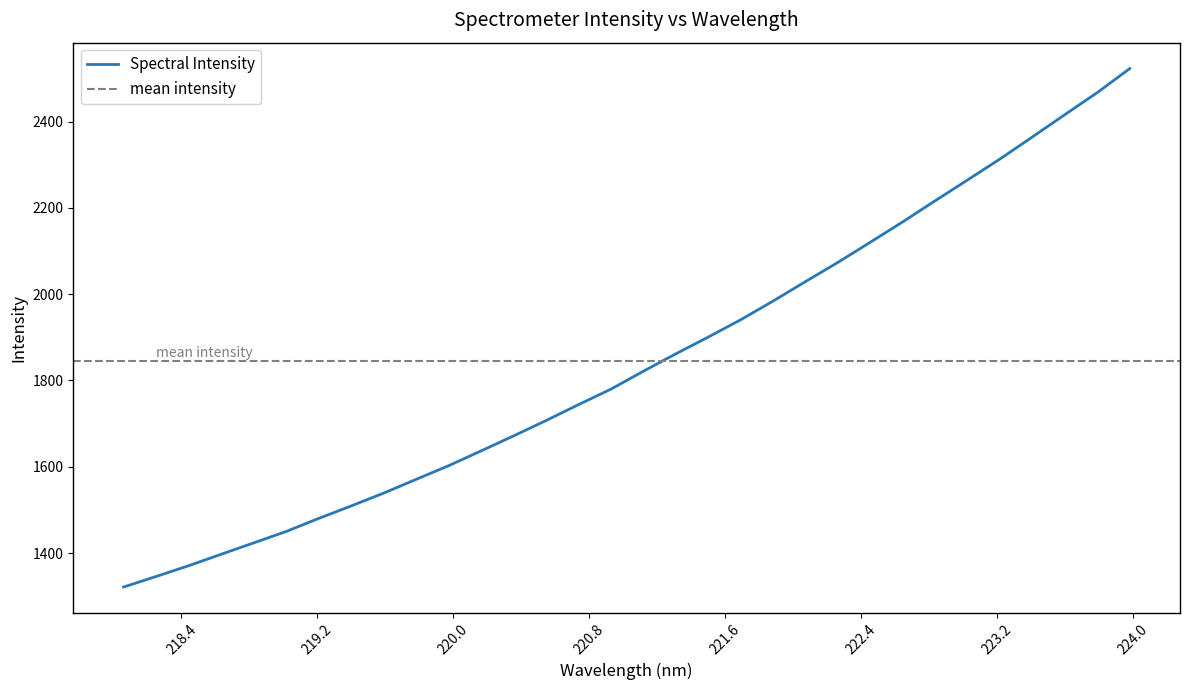

Count the number of categories in the chart.

32